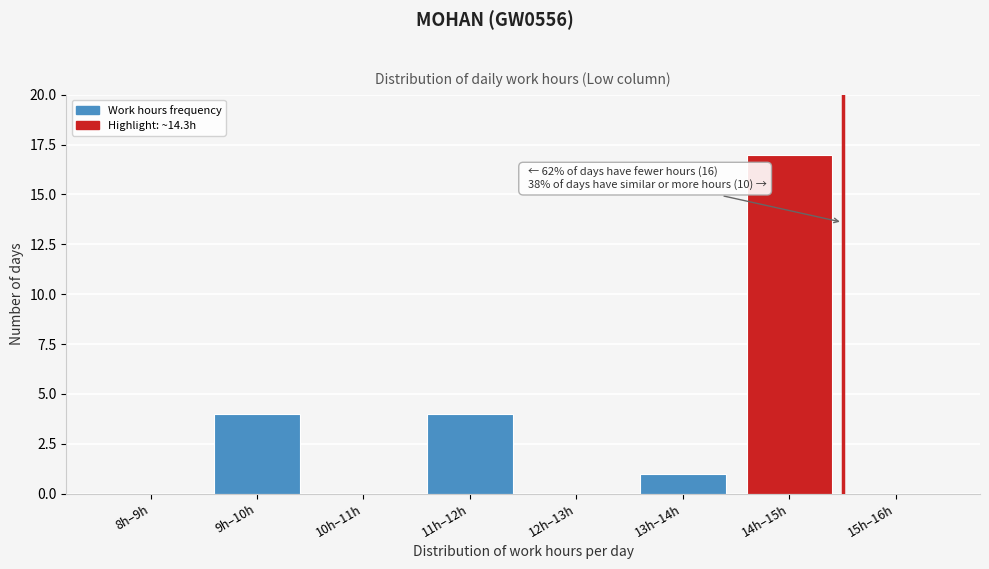

Reading left to right, list all the values displayed in this chart.

8h–9h=0	9h–10h=4	10h–11h=0	11h–12h=4	12h–13h=0	13h–14h=1	14h–15h=17	15h–16h=0